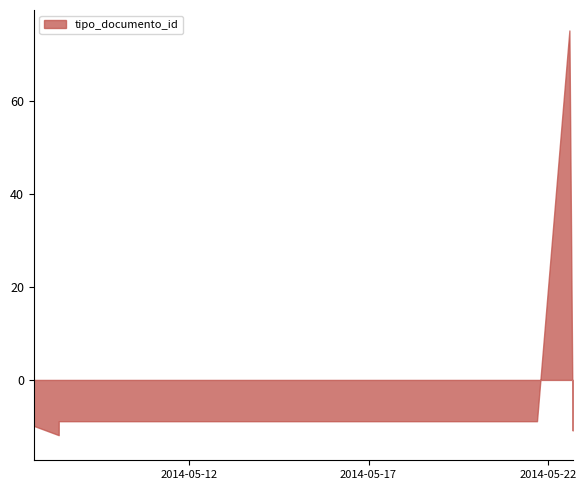

True or false: the data has more than 0 interior local peaks.

True